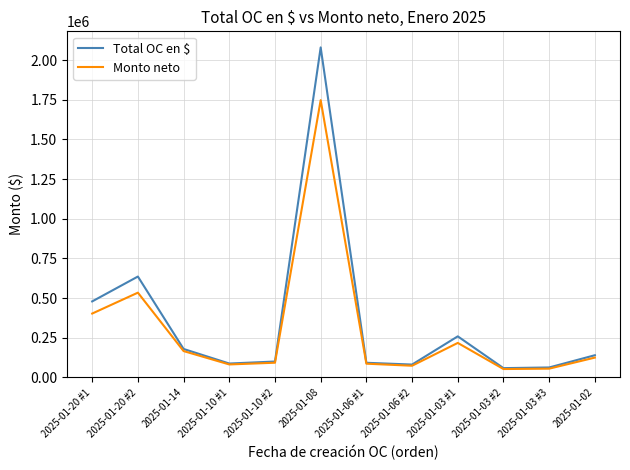

At which category is the sum across all series the highest?

2025-01-08